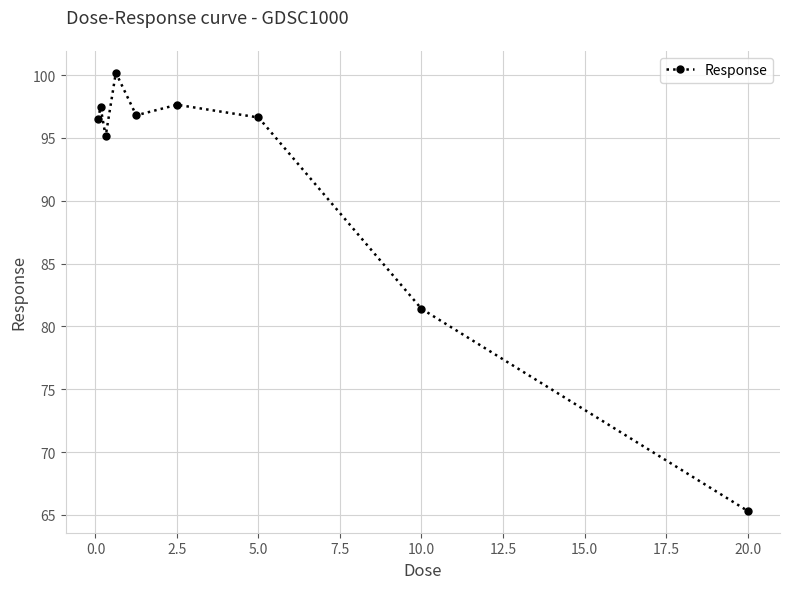

What is the value of the 1st point from the left?

96.5